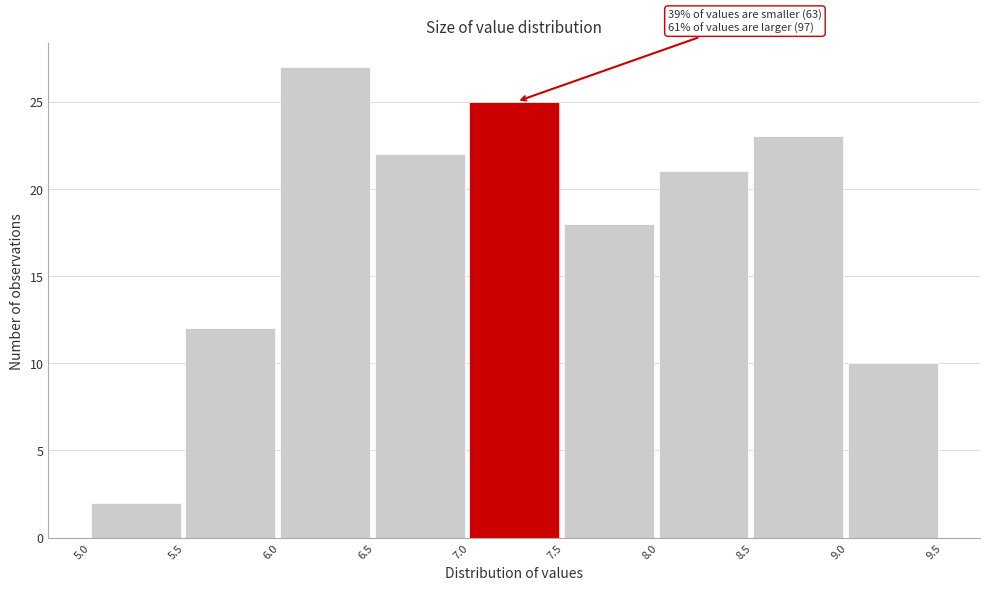

Which range on the x-axis has the tallest bar?

6.0 to 6.5